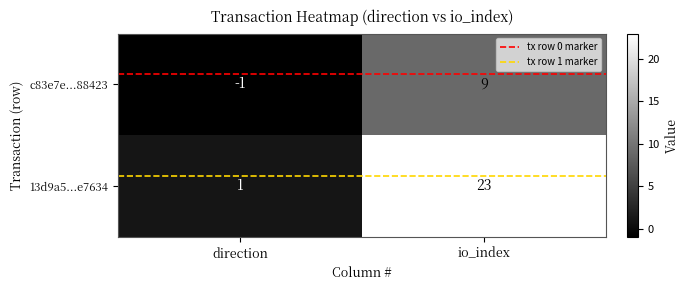

What value does the 13d9a5...e7634 series have at io_index?

23